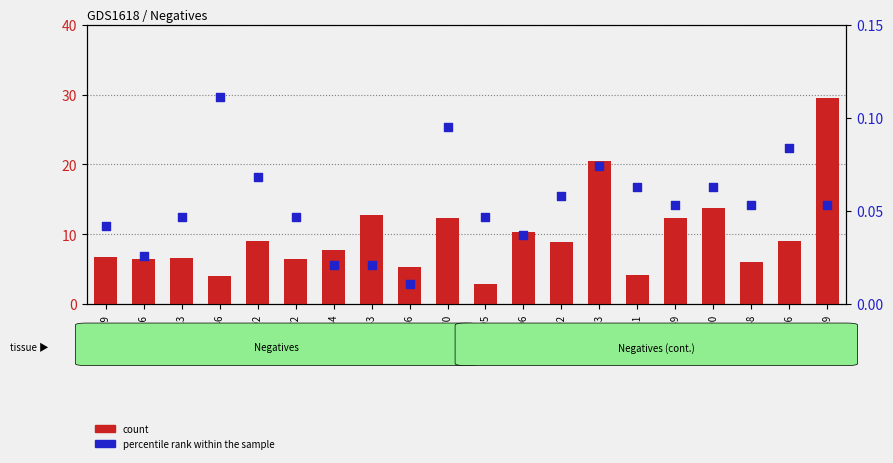

Which series has the largest total across all categories?

count